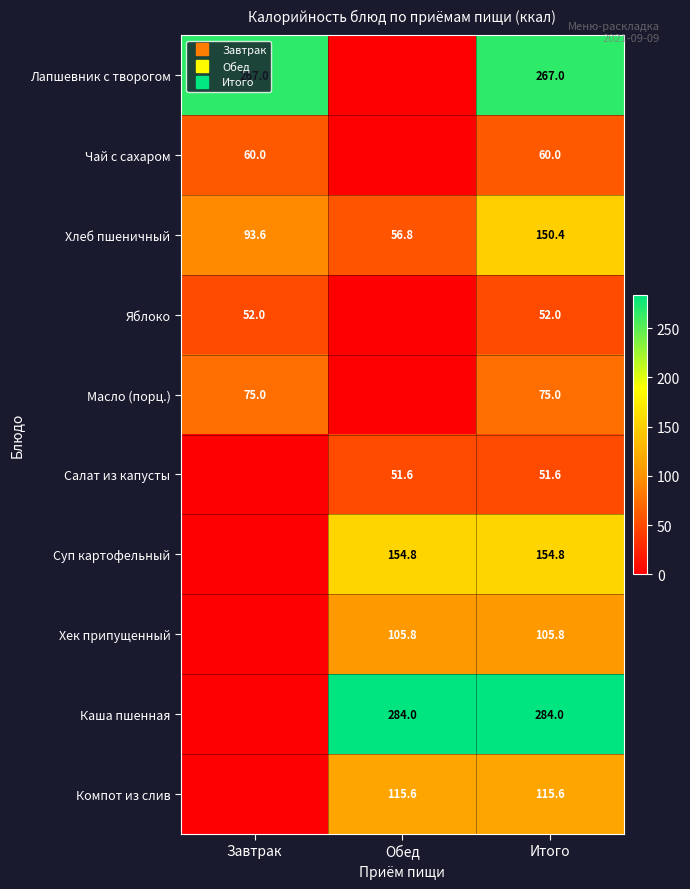

The Компот из слив series shows 170.5 at Обед. True or false?

False